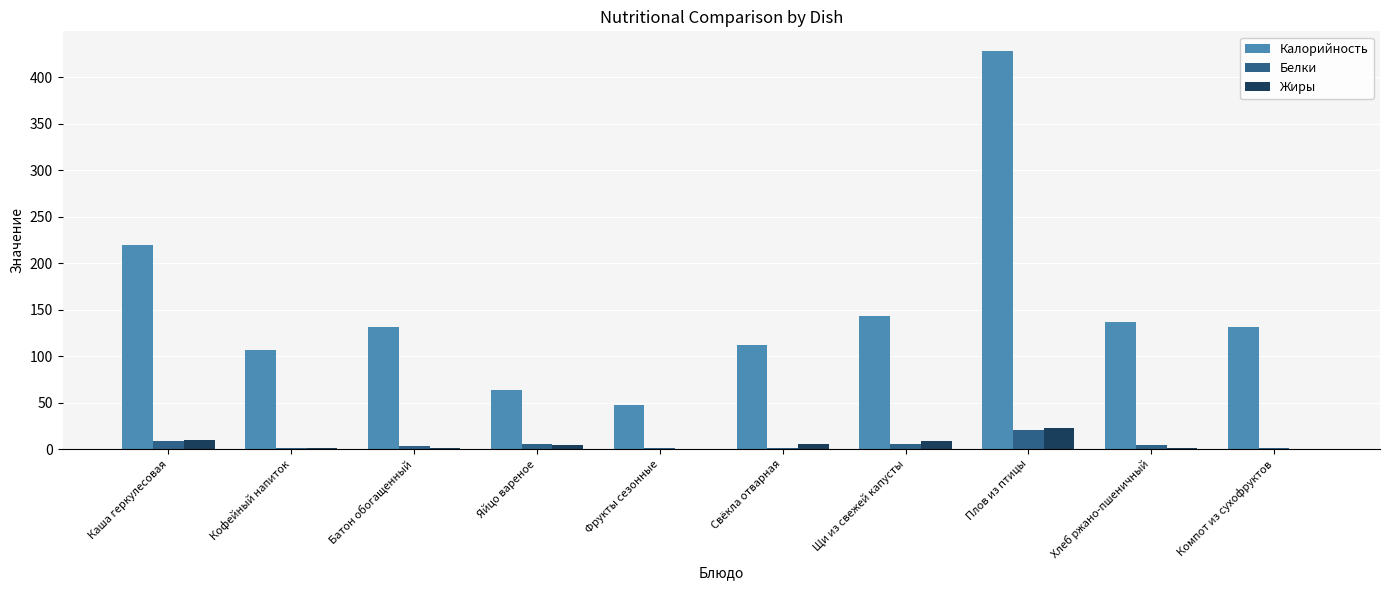

What is the sum of all Белки values?

52.0